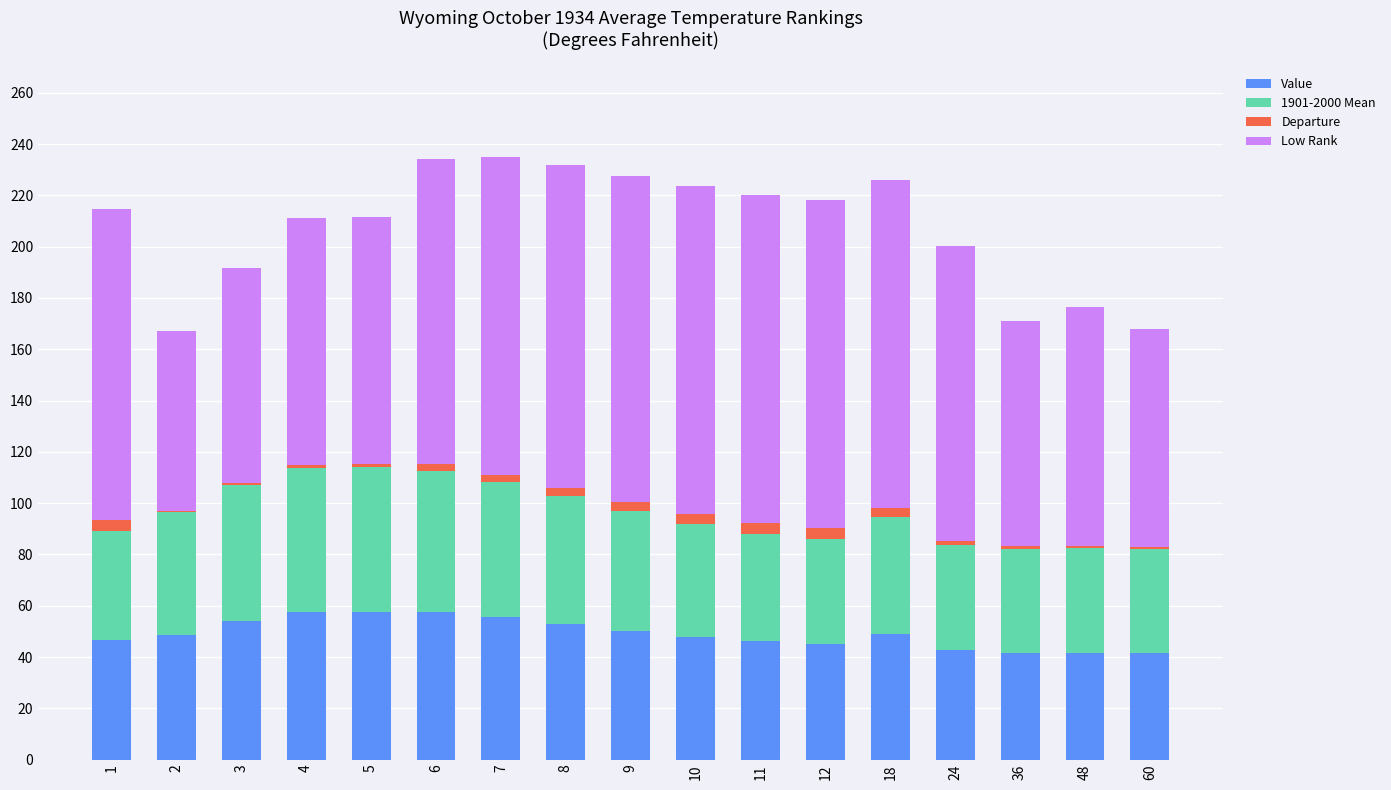

What is the sum of all Value values?

836.3